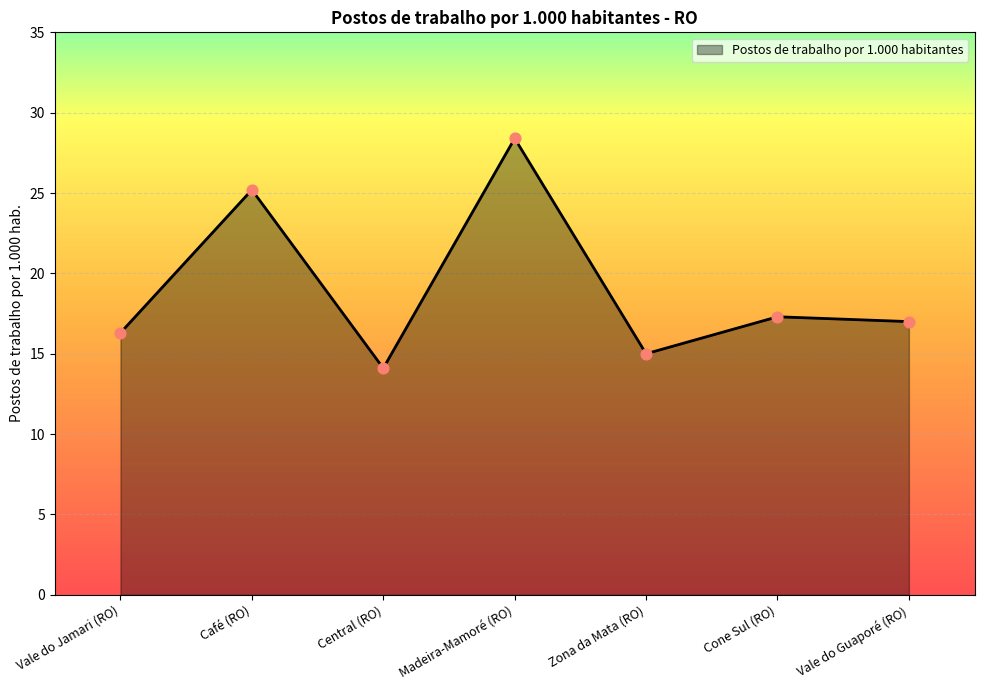

Approximately how many times larger is the value at Cone Sul (RO) compared to Vale do Guaporé (RO)?

1.0